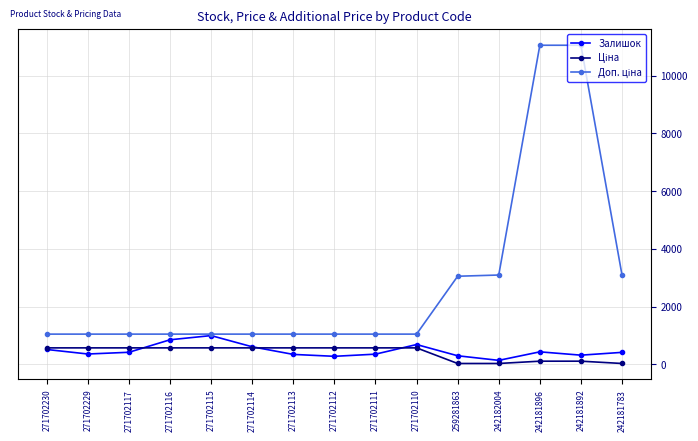

At how many categories does at least one series exceed 1192?

5